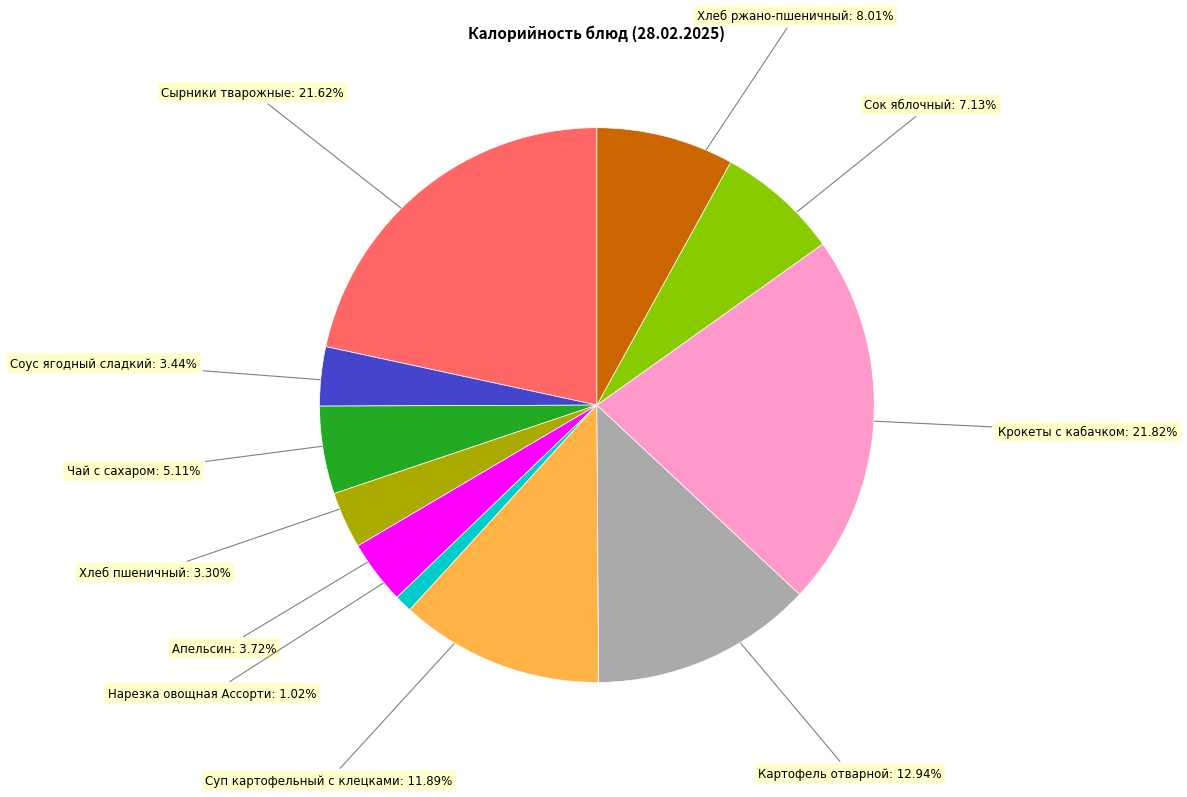

Is there a majority slice in this chart?

No